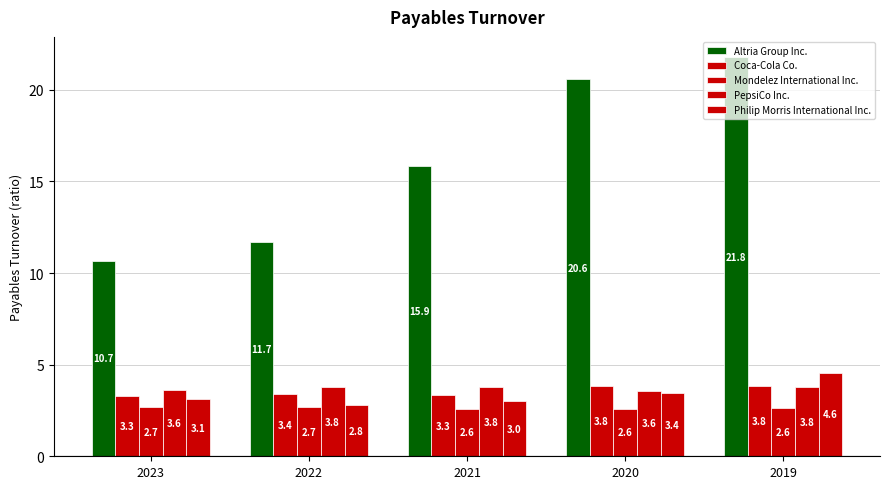

How many bars are there in total?

25